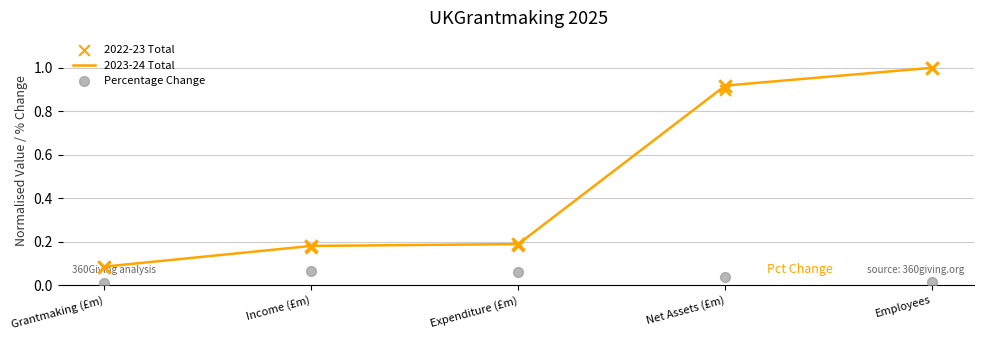

What are all the series names shown in the legend?

2023-24 Total, 2022-23 Total, Percentage Change